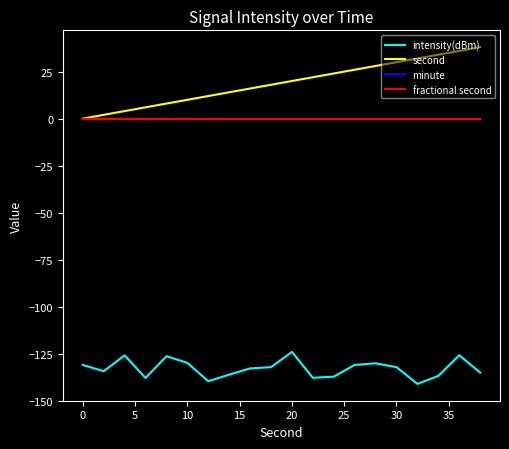

True or false: fractional second and minute intersect in this chart.

False